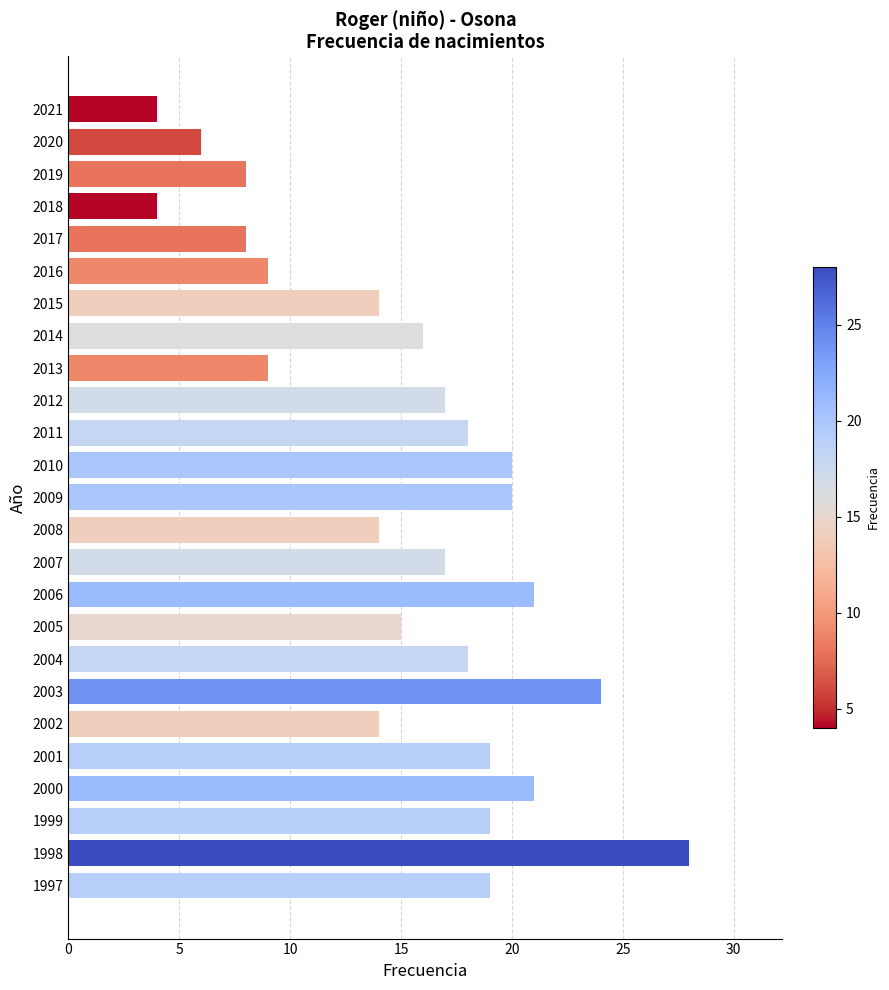

The chart shows a value of 34 at 2009. True or false?

False